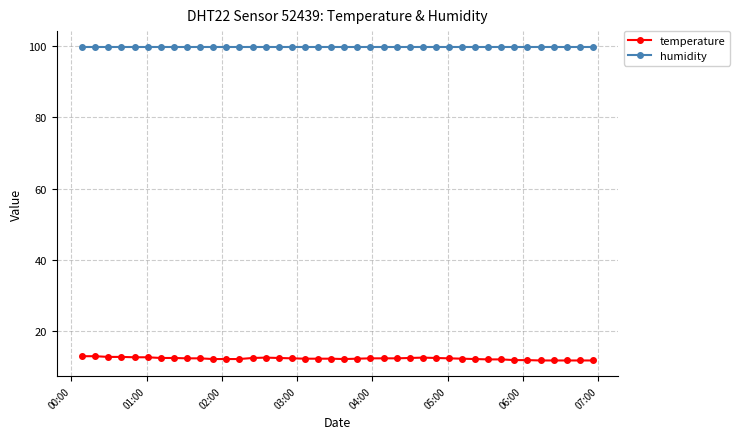

What is the smallest value displayed?

11.6